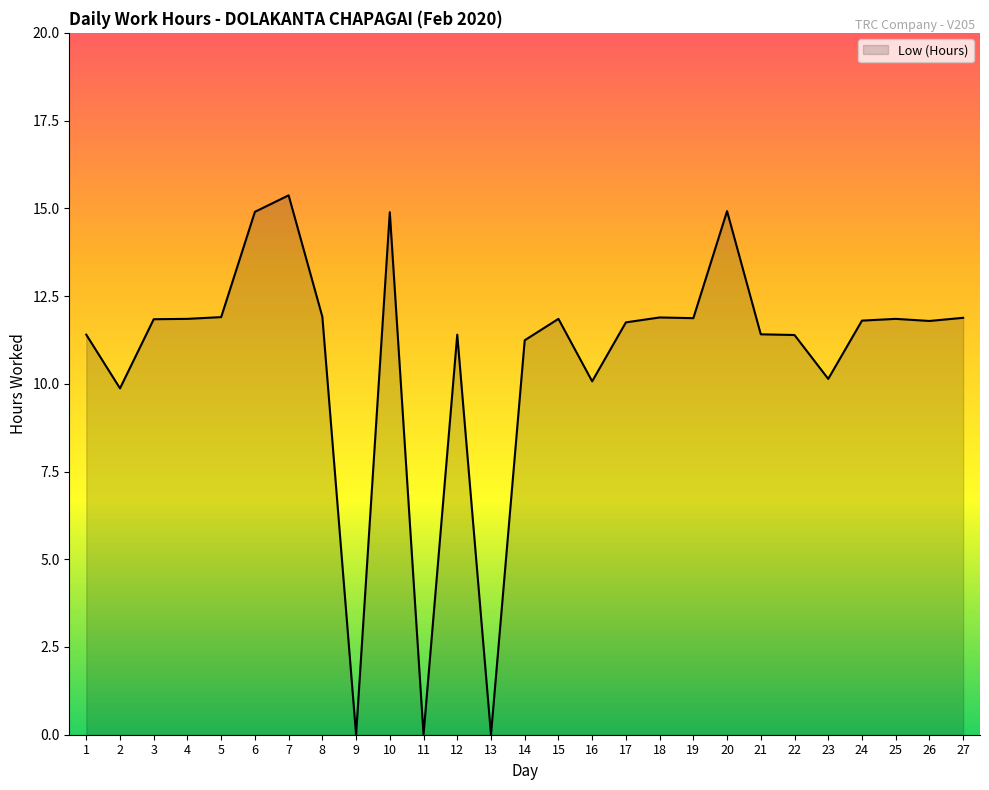

Does the chart have visible grid lines?

No